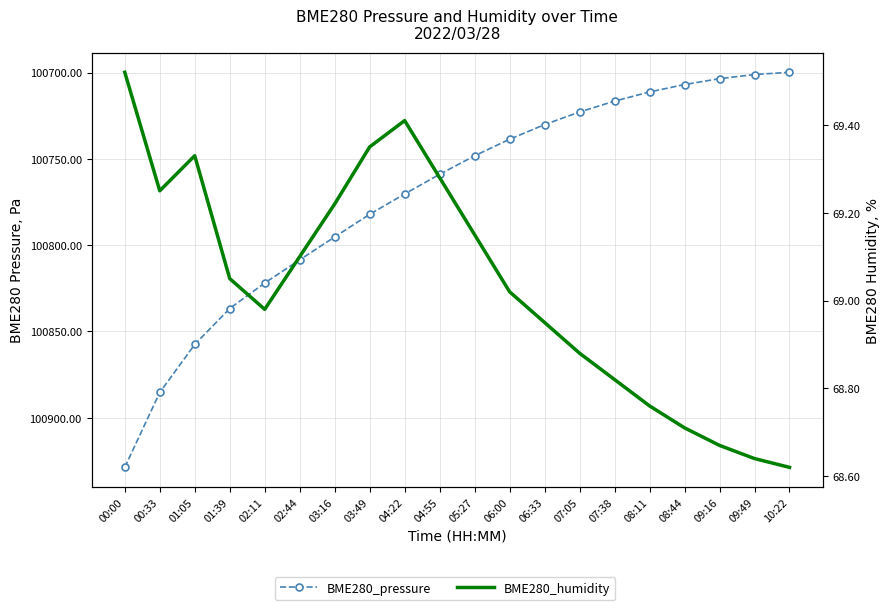

How many lines are shown in the chart?

2